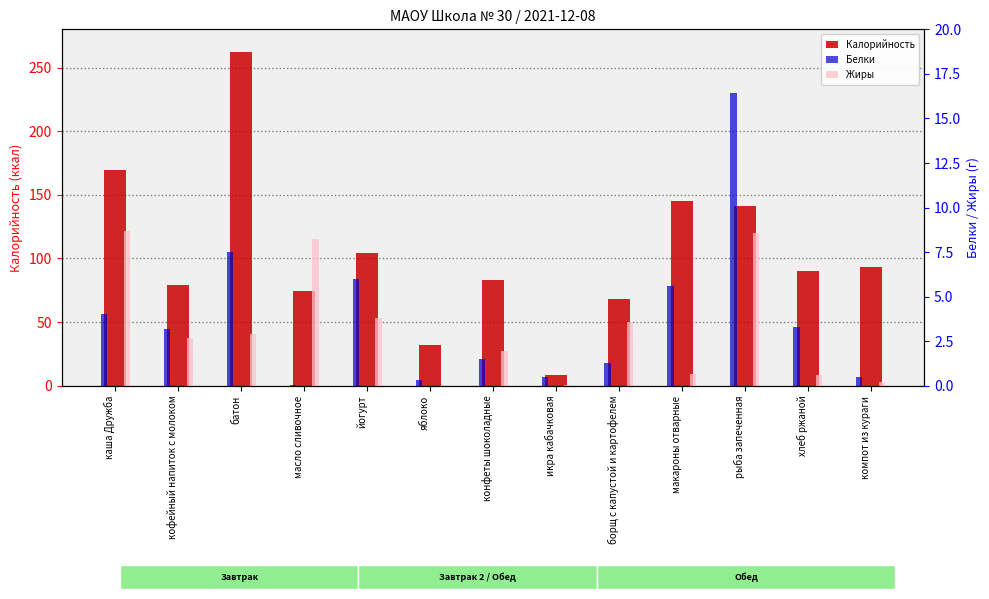

What is the difference between the Жиры values at конфеты шоколадные and кофейный напиток с молоком?

0.7